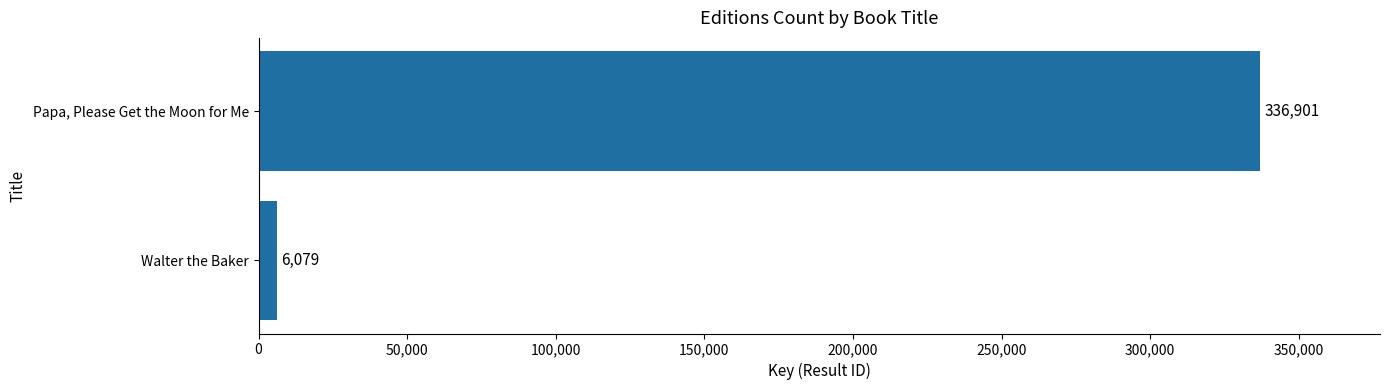

True or false: the data shows 6079 at Walter the Baker.

True